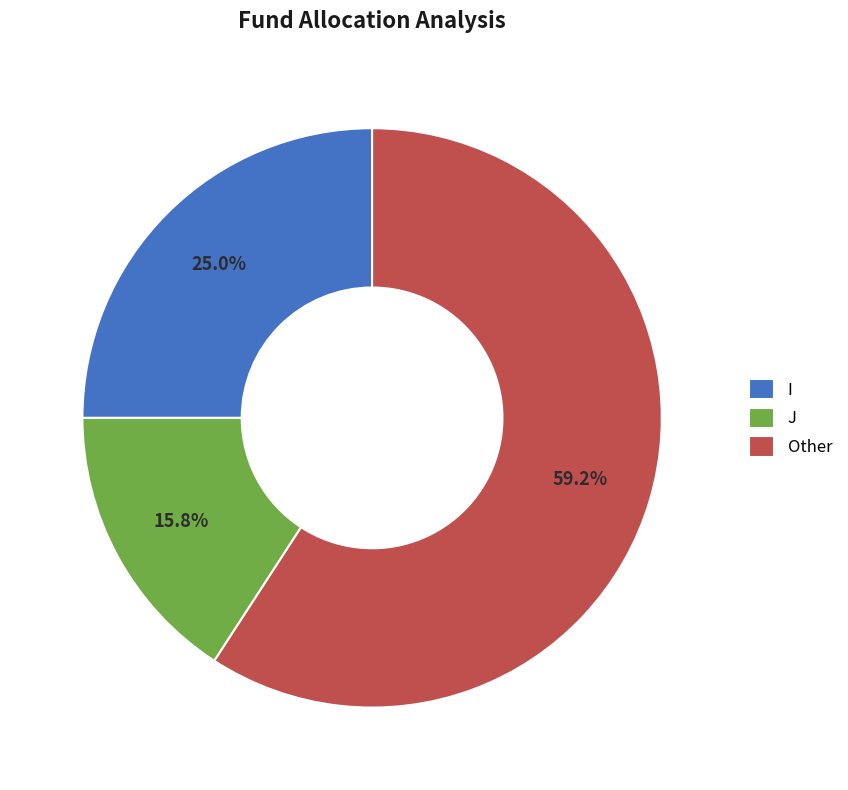

Combined, what portion of the pie is J and Other?

75.0%